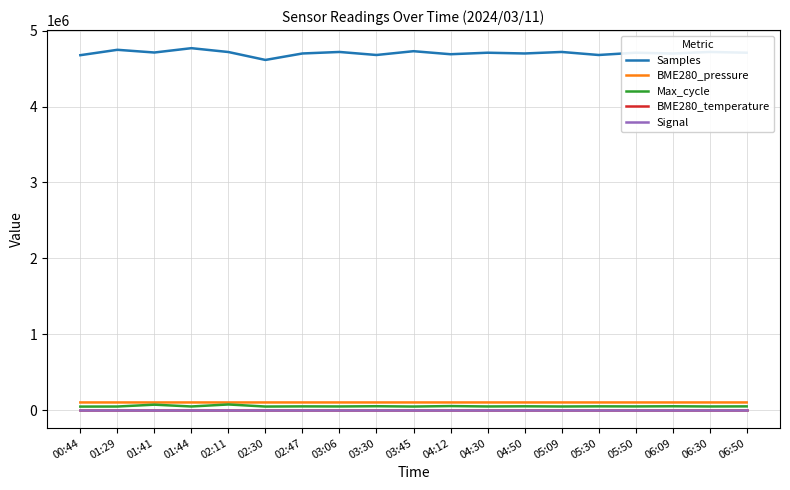

In BME280_temperature, how many points are lower than both neighbors (excluding endpoints)?

2